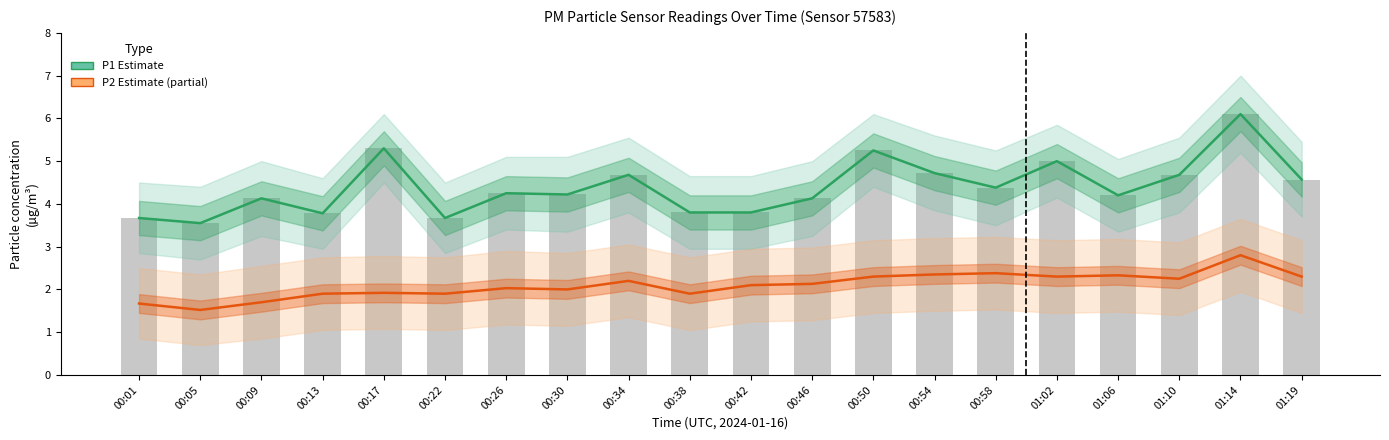

What is the label of the 5th bar from the right?

01:02